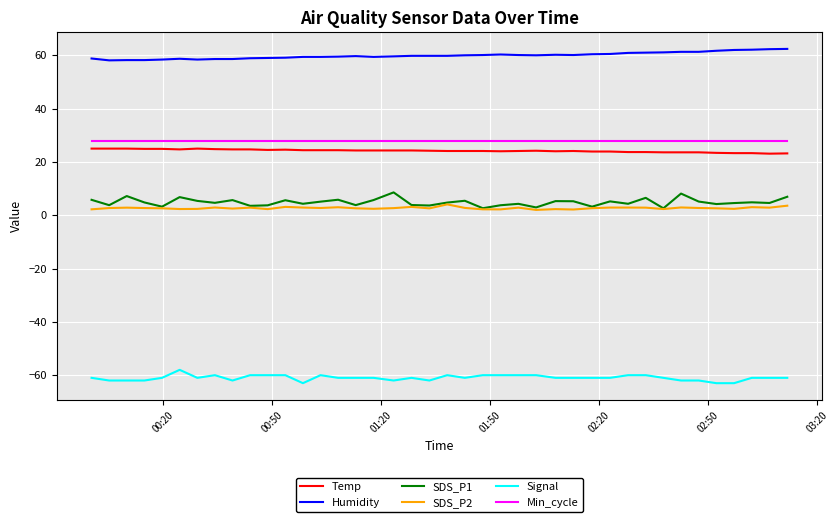

What is the maximum value shown in the chart?

62.4